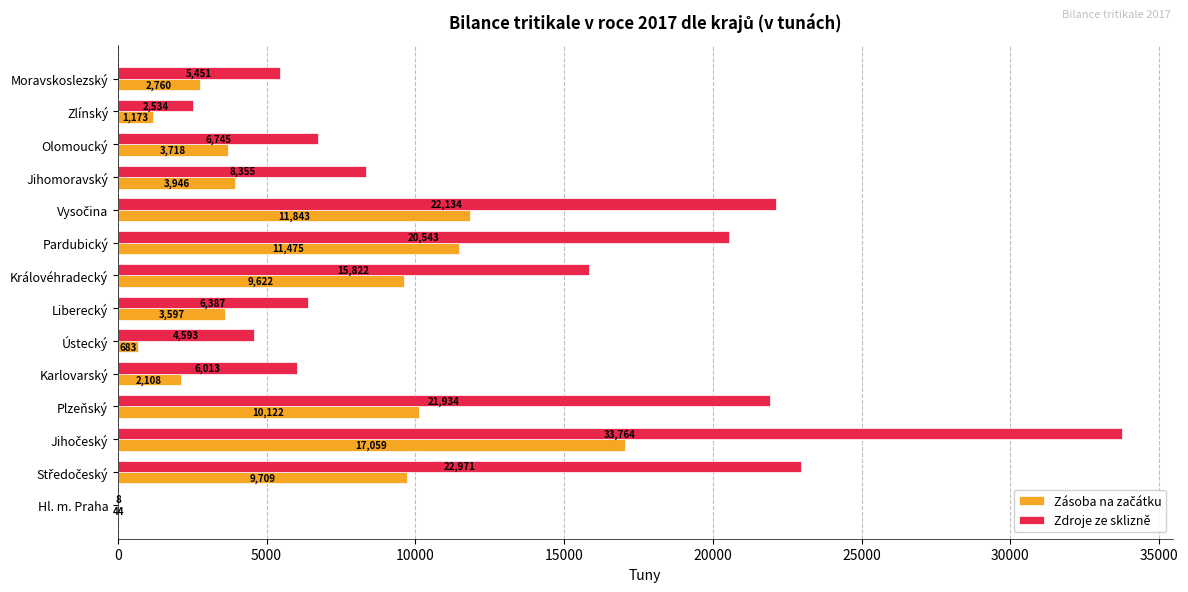

Between Olomoucký and Moravskoslezský, which series saw the biggest shift?

Zdroje ze sklizně